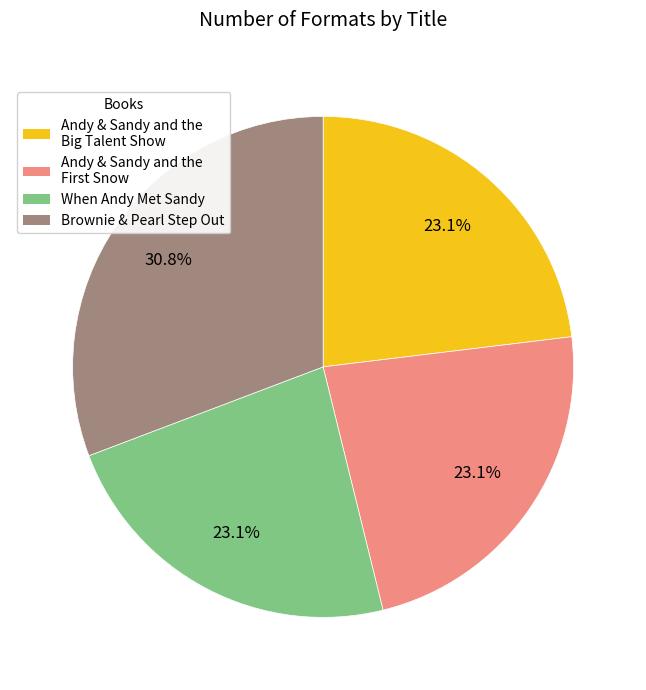

Is it true that Brownie & Pearl Step Out is 31% of the pie?

True